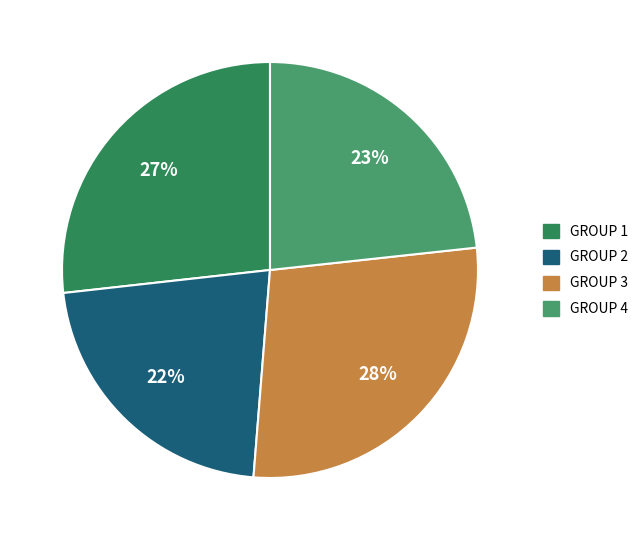

Is there any slice that represents more than half of the pie?

No